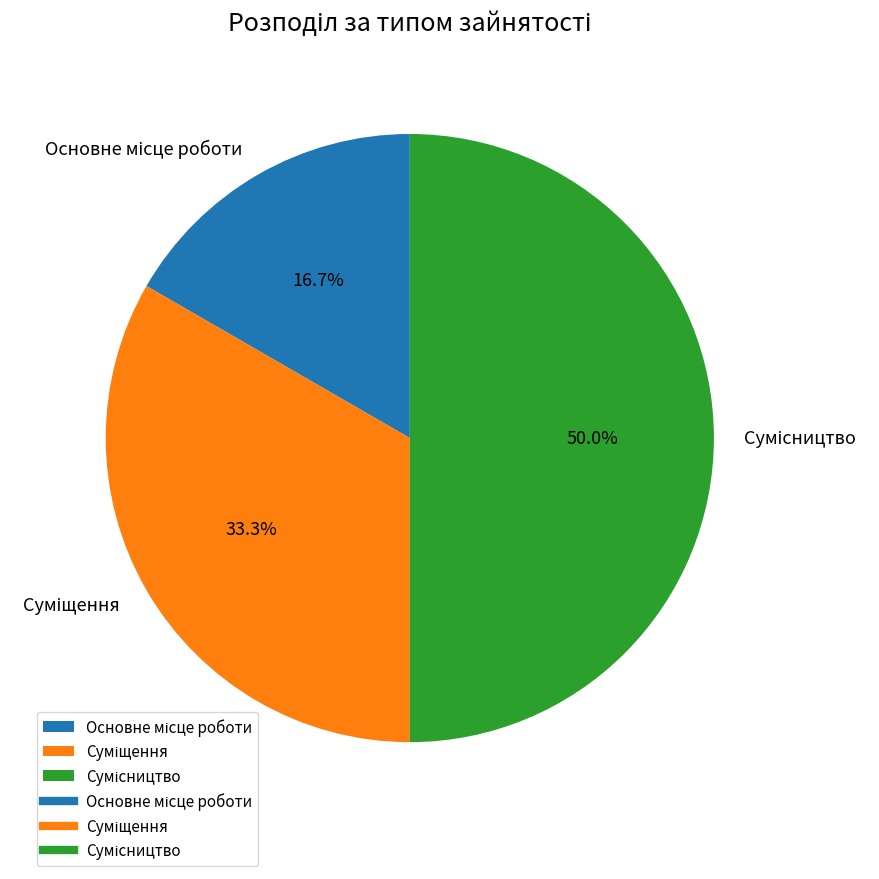

To the nearest percent, what is the average slice percentage?

33%